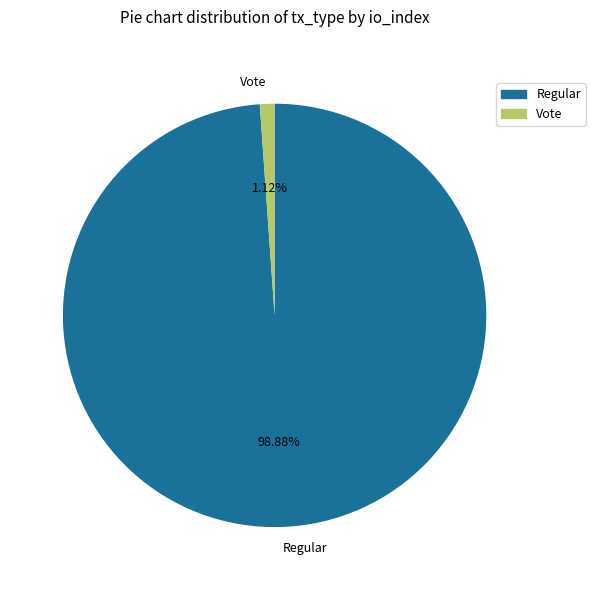

Which slice is the largest?

Regular